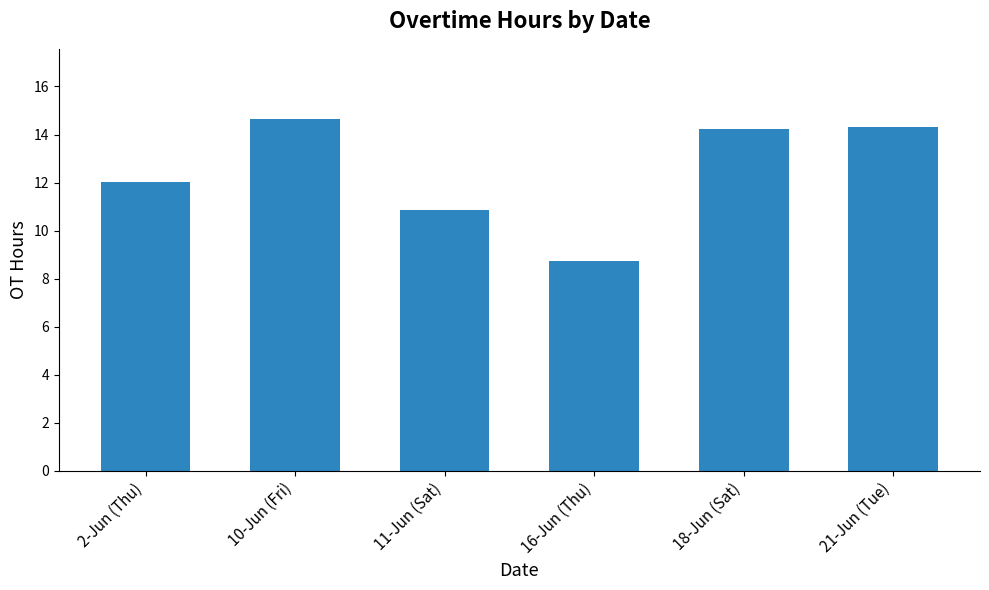

The value at 18-Jun (Sat) is 14.2. True or false?

True